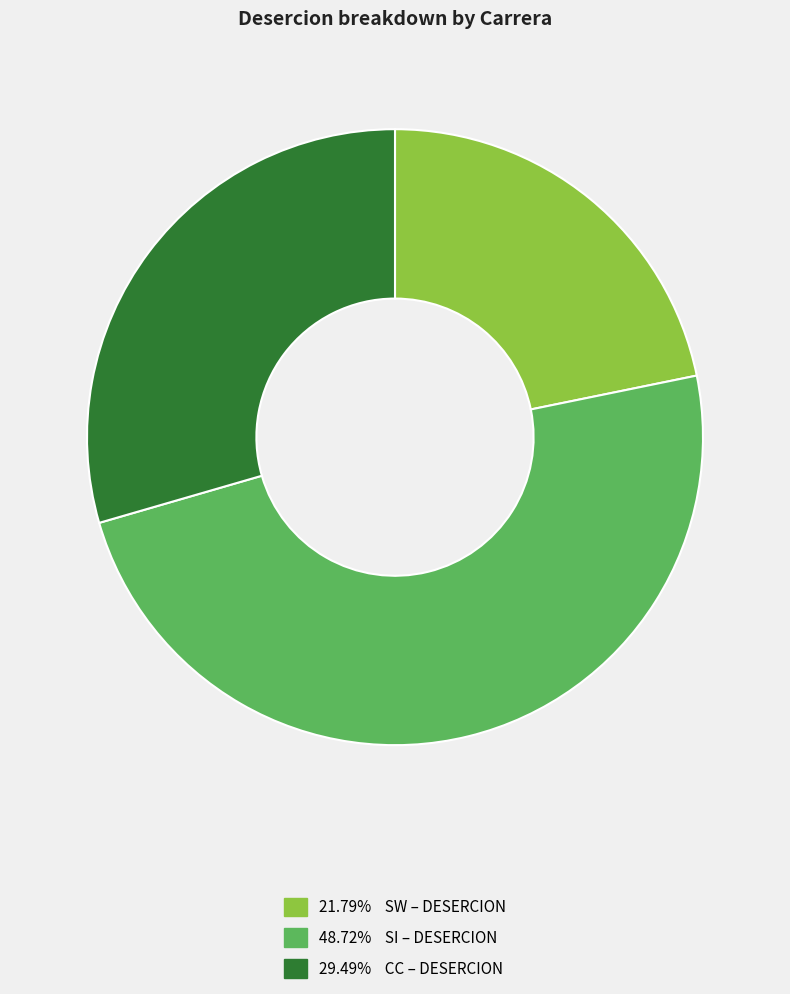

Is there any slice that represents more than half of the pie?

No